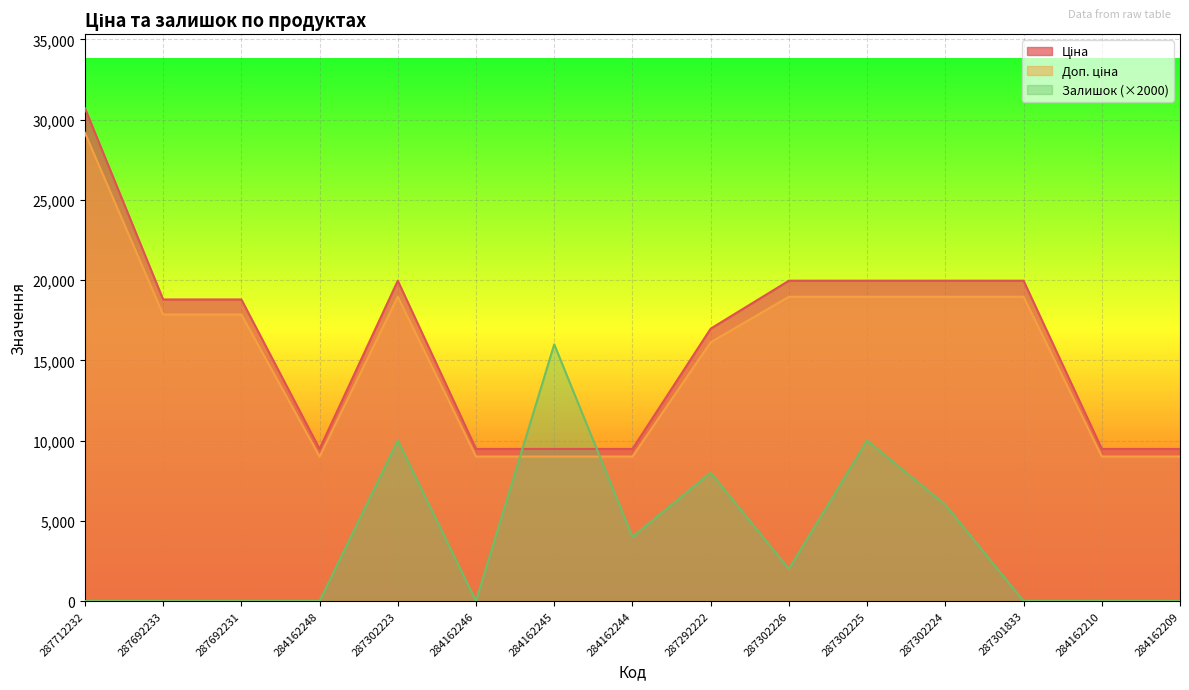

What is the difference between the highest and lowest values at 287302223?

9964.2